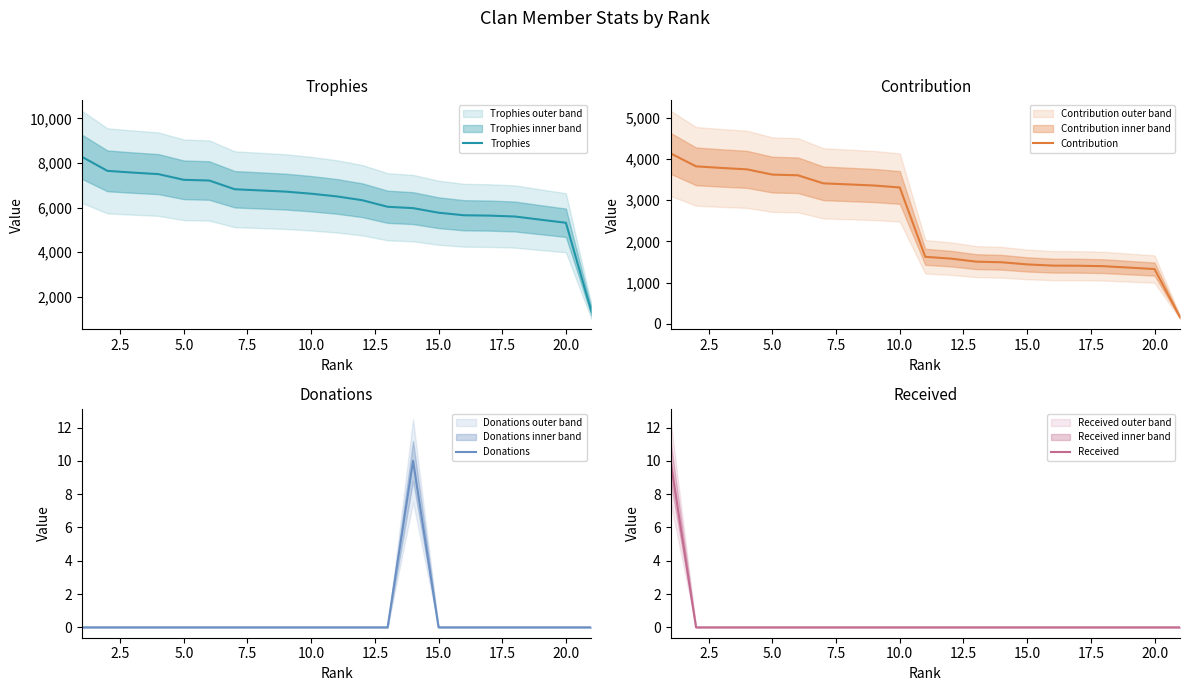

What is the maximum value for Trophies?

8279